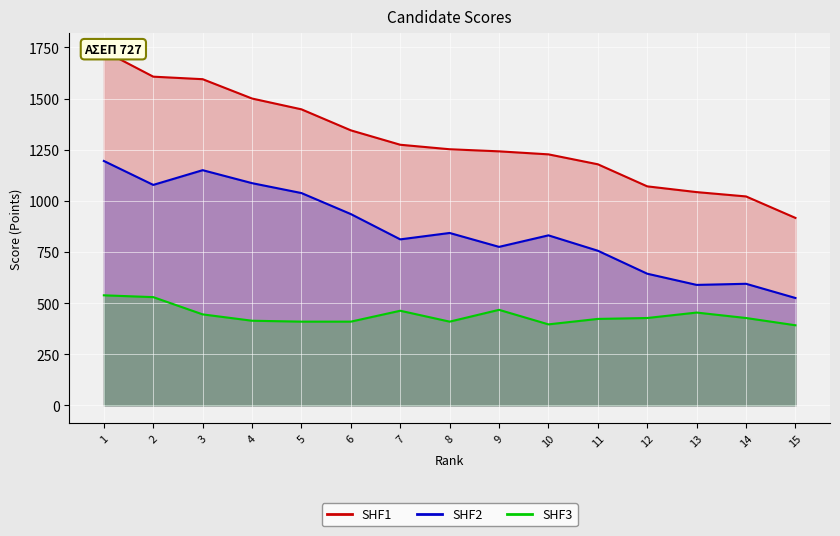

How many values in the SHF3 series exceed 427?

8